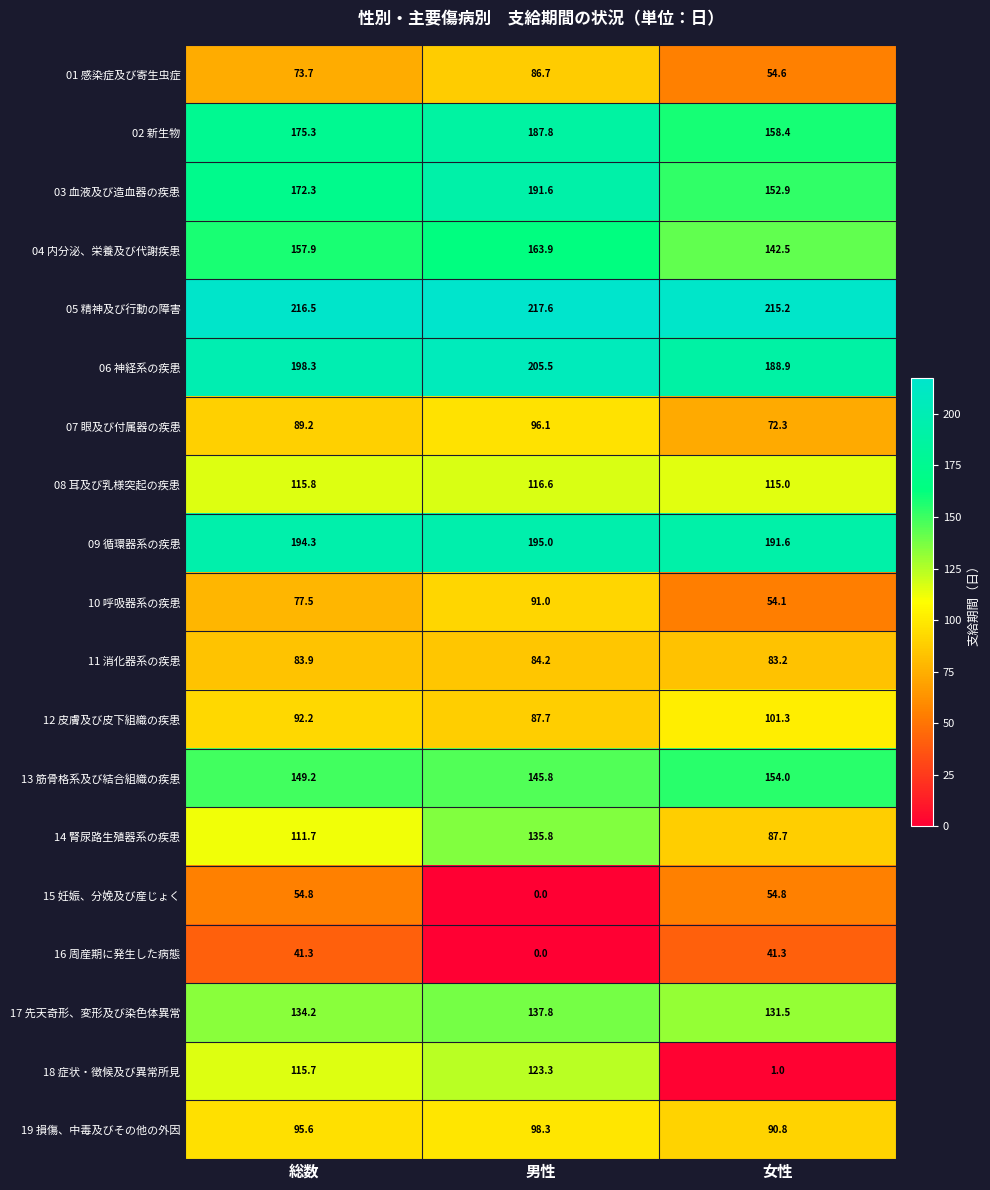

Count the number of data series in this chart.

19